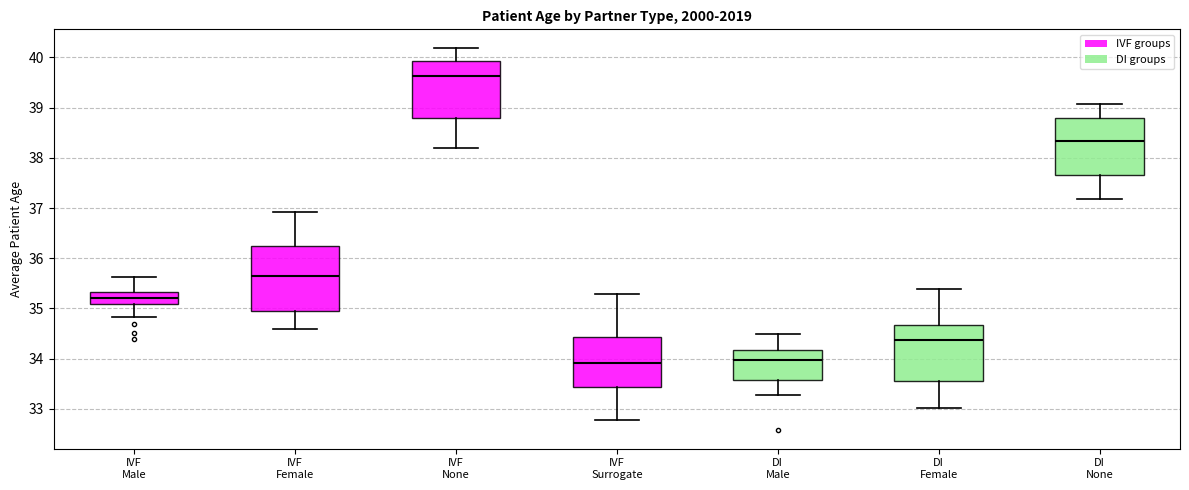

Where does the median line of the box for IVF None sit on the y-axis? The values are not printed on the chart, so give them approximately, as read against the axis.

39.6